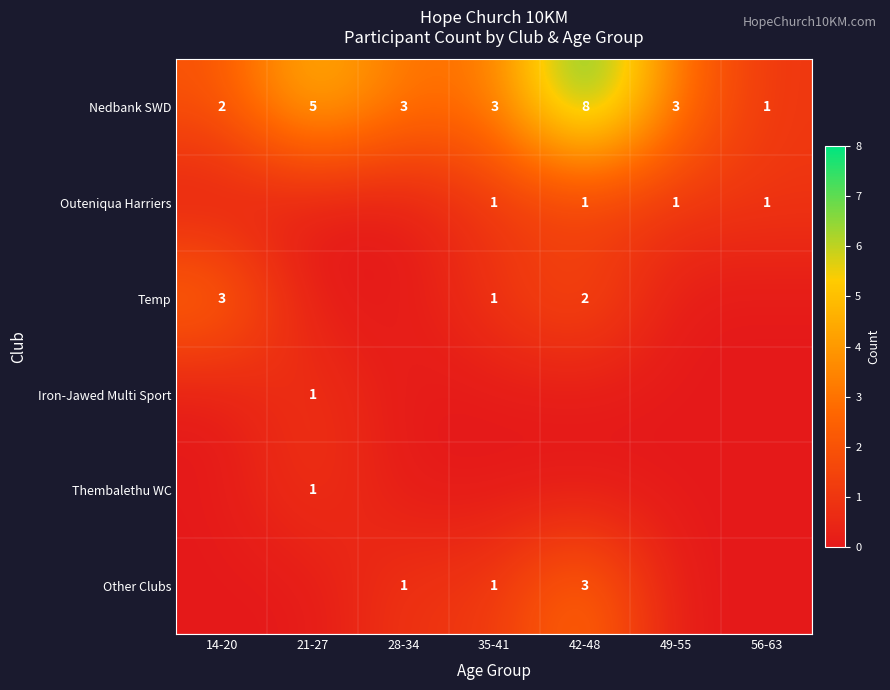

Is it true that Nedbank SWD equals 2 at 35-41?

False